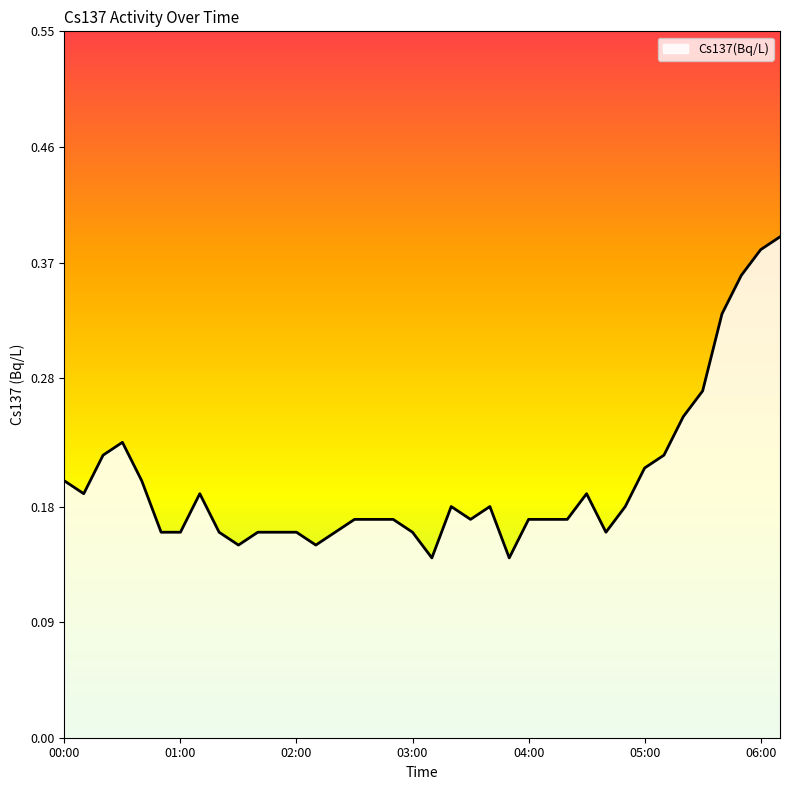

True or false: the data has more than 1 interior local peaks.

True